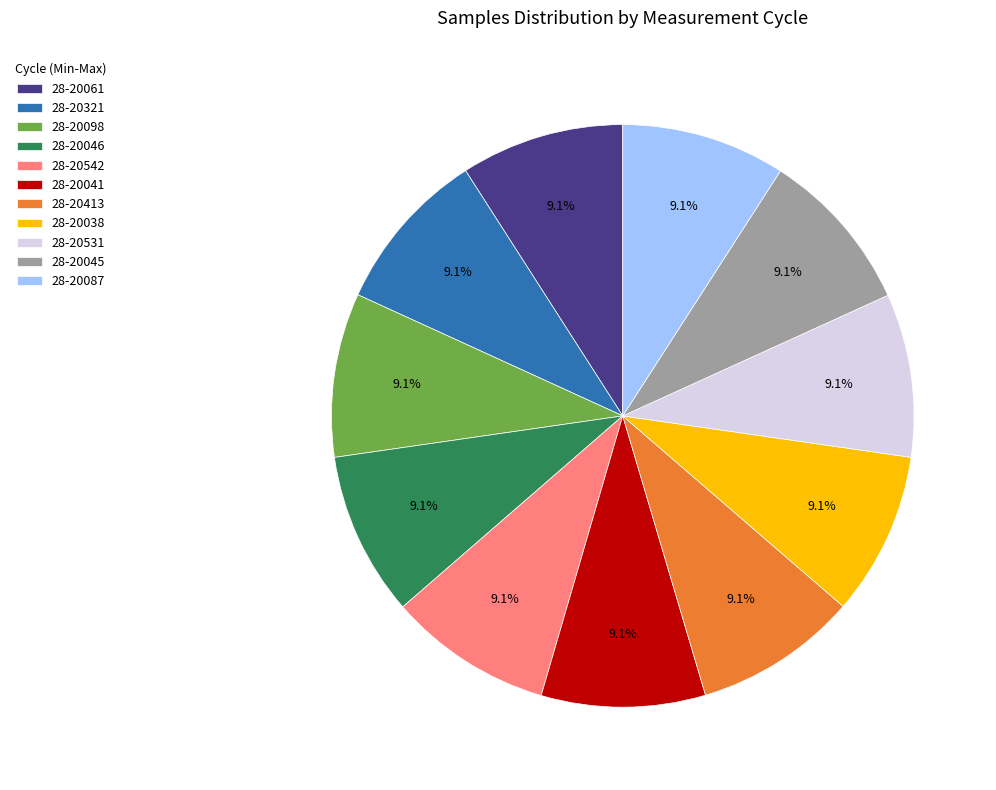

Does any single category account for the majority?

No